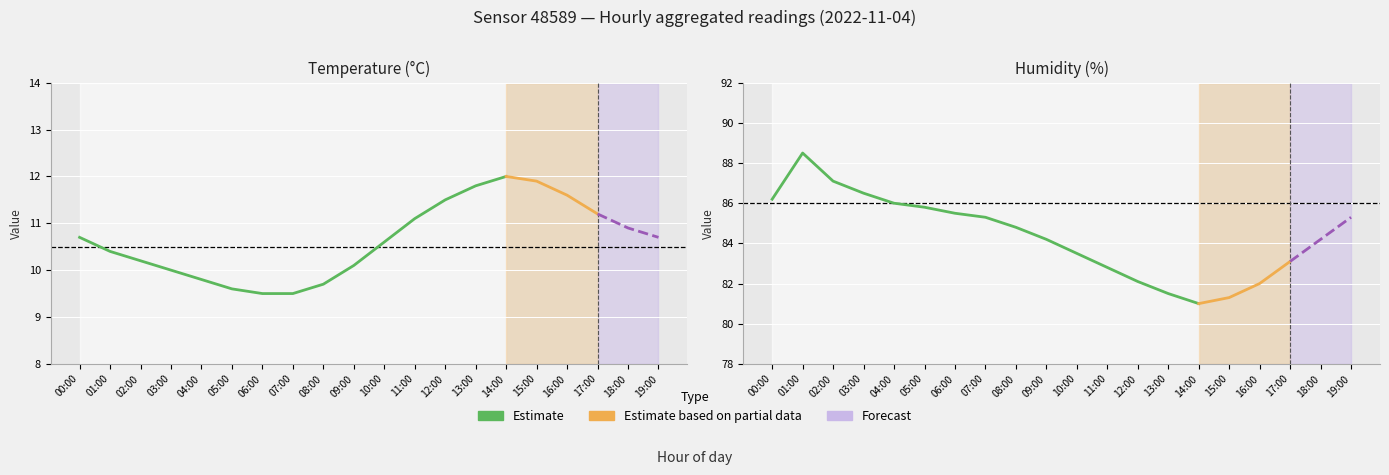

True or false: humidity and temperature intersect in this chart.

False